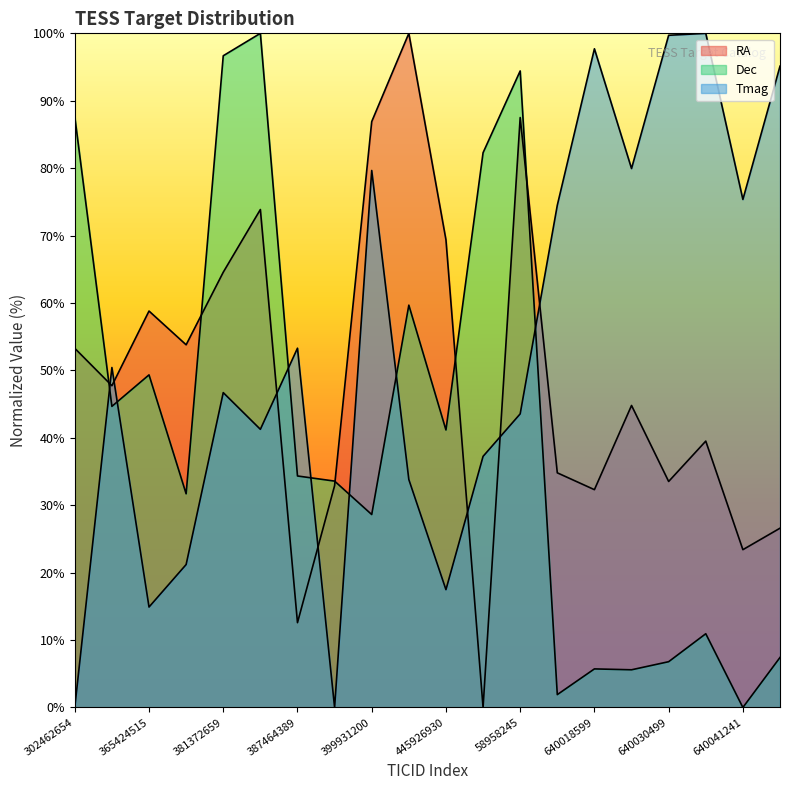

What is the label of the 10th point from the left?

416713815